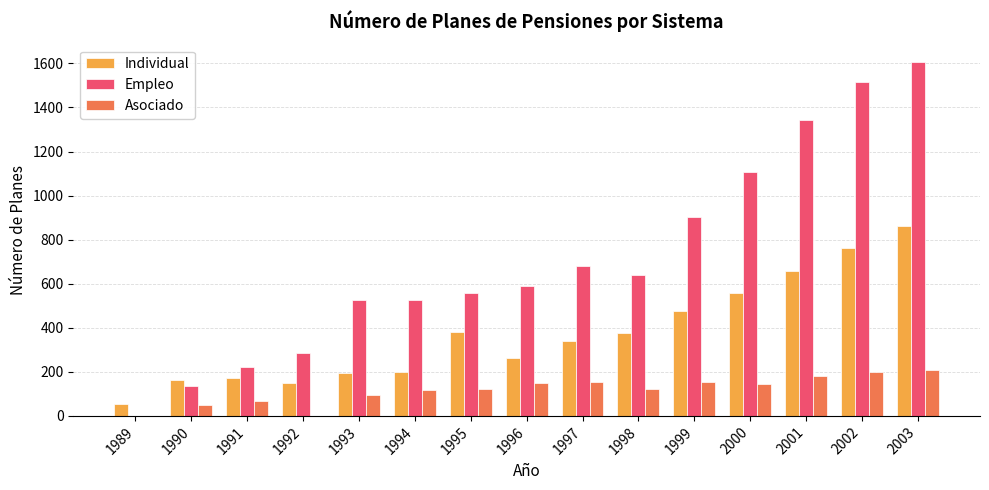

Are the bars grouped side by side (vs. stacked)?

Yes